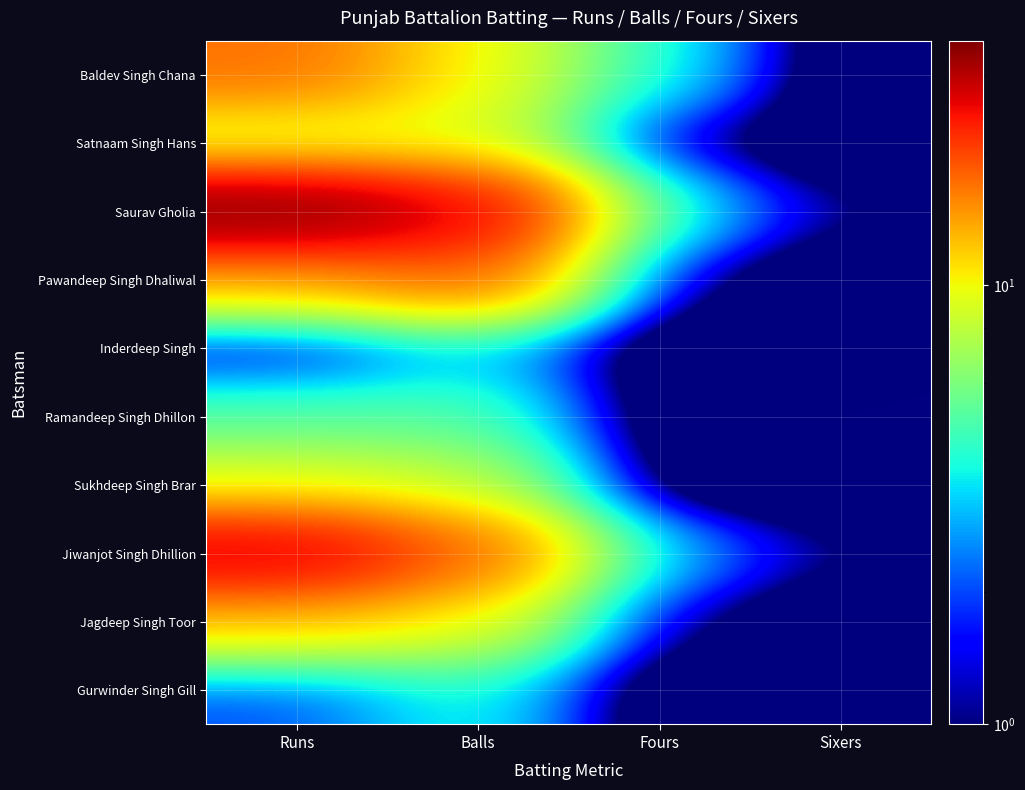

Which category has the highest value across all series?

Runs